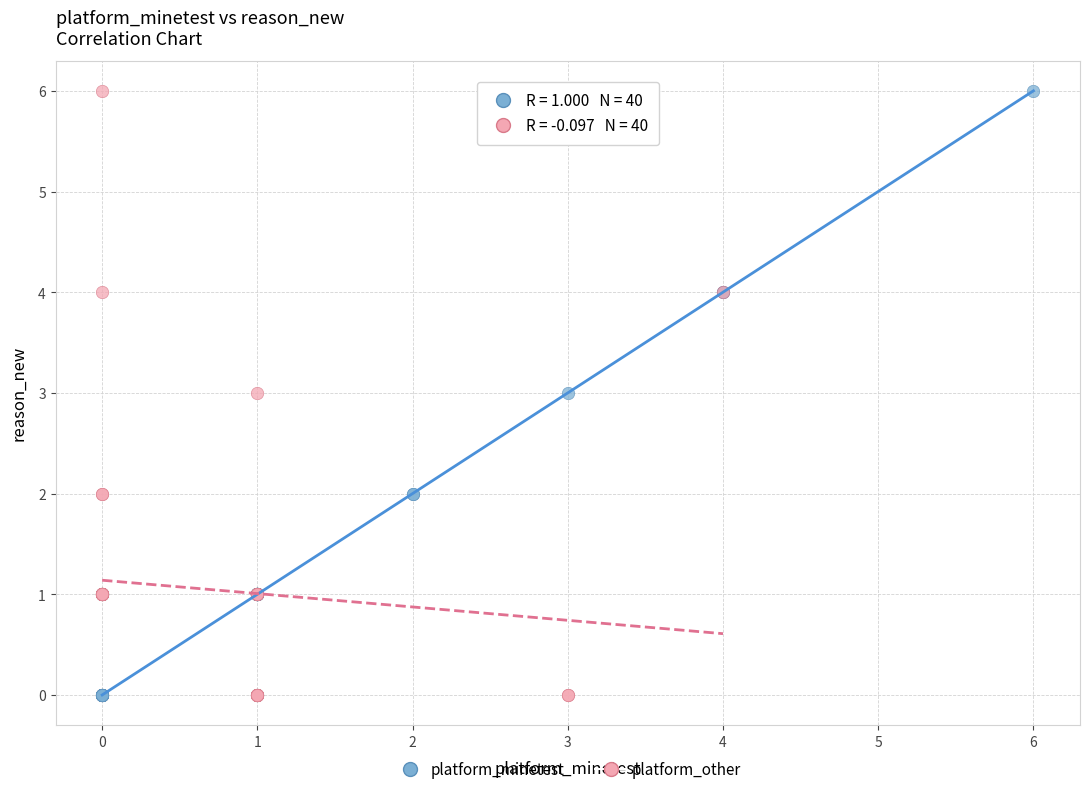

What are all the series names shown in the legend?

platform_minetest, platform_other